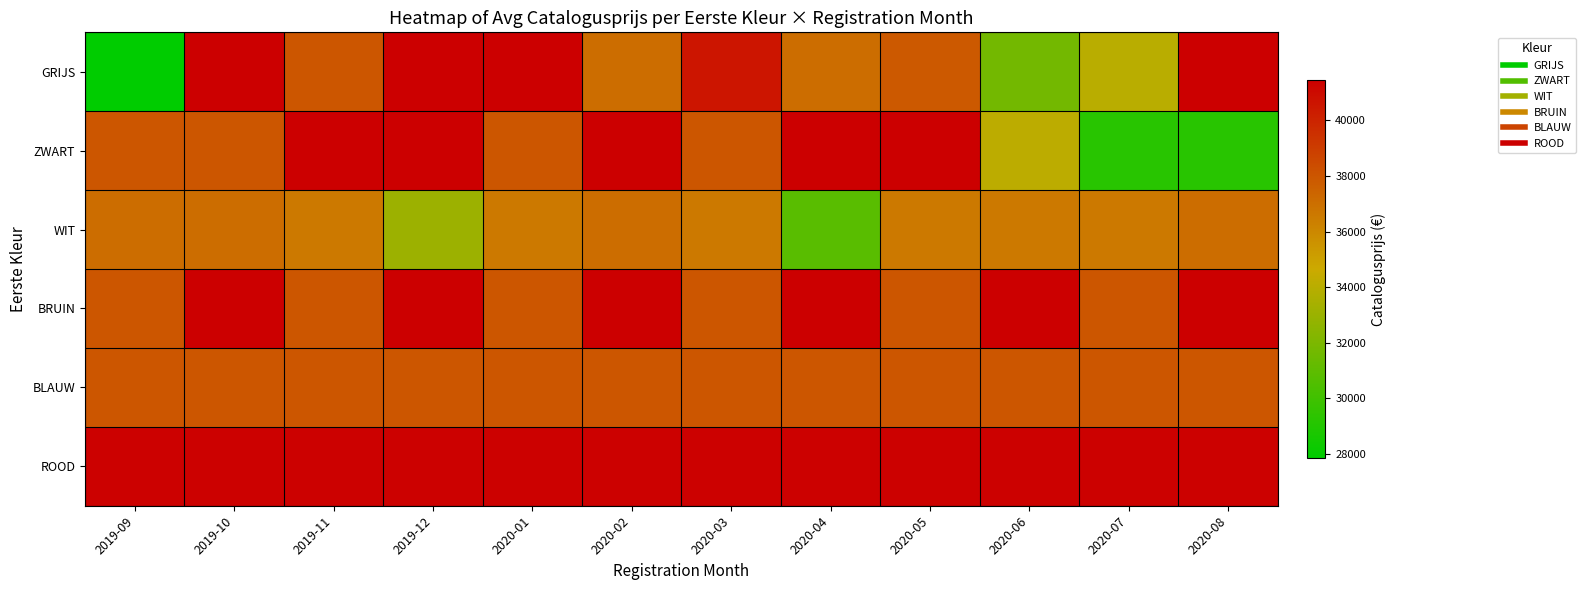

Reading left to right, what are all the values shown in this chart?

GRIJS: 2019-09=27832	2019-10=41467	2019-11=37967	2019-12=41467	2020-01=41467	2020-02=37067	2020-03=40567	2020-04=37067	2020-05=37867	2020-06=31677	2020-07=34032	2020-08=41467
ZWART: 2019-09=37967	2019-10=37967	2019-11=41467	2019-12=41467	2020-01=37967	2020-02=41467	2020-03=37967	2020-04=41467	2020-05=41467	2020-06=34132	2020-07=29177	2020-08=29177
WIT: 2019-09=37067	2019-10=37067	2019-11=36567	2019-12=33067	2020-01=36567	2020-02=37067	2020-03=36567	2020-04=30832	2020-05=36567	2020-06=36567	2020-07=36567	2020-08=37067
BRUIN: 2019-09=37967	2019-10=41467	2019-11=37967	2019-12=41467	2020-01=37967	2020-02=41467	2020-03=37967	2020-04=41467	2020-05=37967	2020-06=41467	2020-07=37967	2020-08=41467
BLAUW: 2019-09=37967	2019-10=37967	2019-11=37967	2019-12=37967	2020-01=37967	2020-02=37967	2020-03=37967	2020-04=37967	2020-05=37967	2020-06=37967	2020-07=37967	2020-08=37967
ROOD: 2019-09=41367	2019-10=41367	2019-11=41367	2019-12=41367	2020-01=41367	2020-02=41367	2020-03=41367	2020-04=41367	2020-05=41367	2020-06=41367	2020-07=41367	2020-08=41367